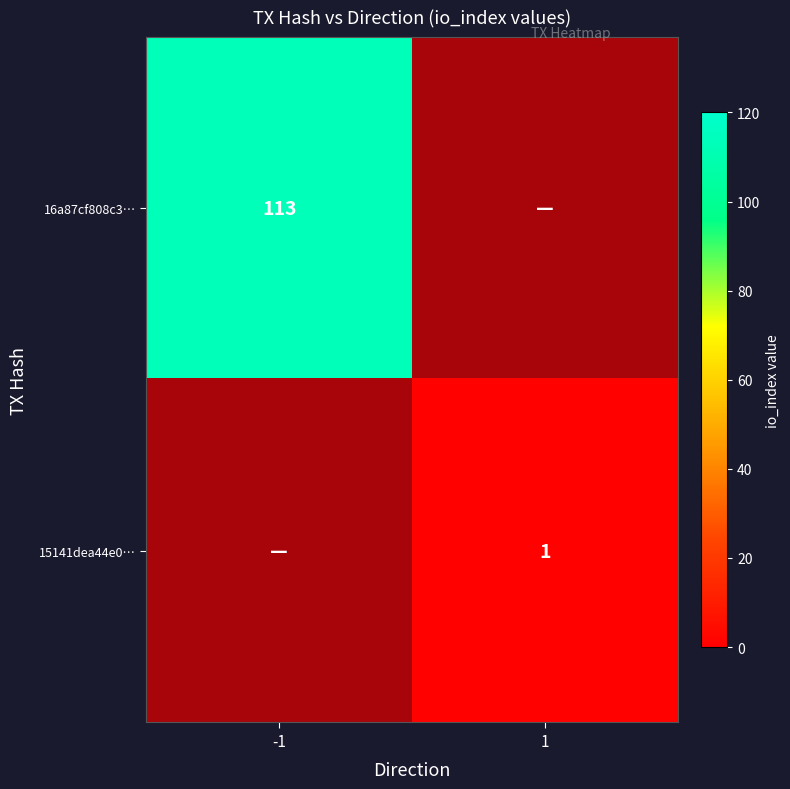

Which has a higher value, 1 or -1?

-1